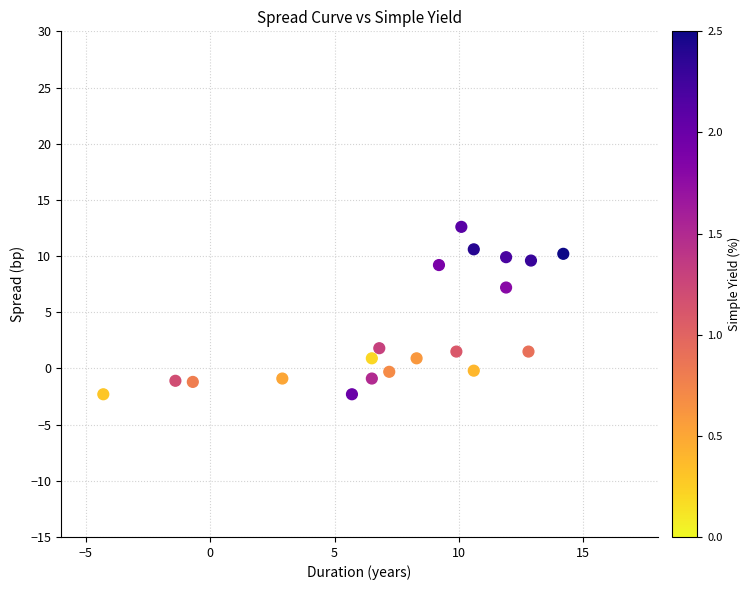

What Y value in the scatter plot is closest to 5?

7.2